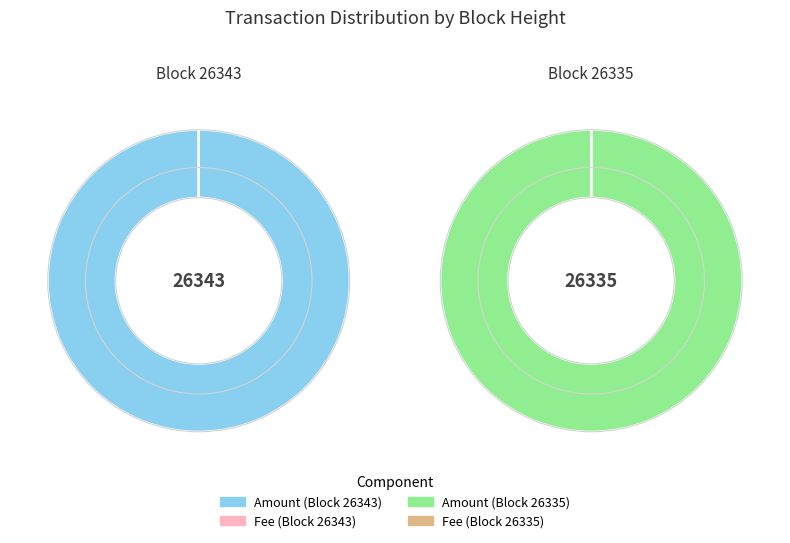

Which slice is the largest?

26335